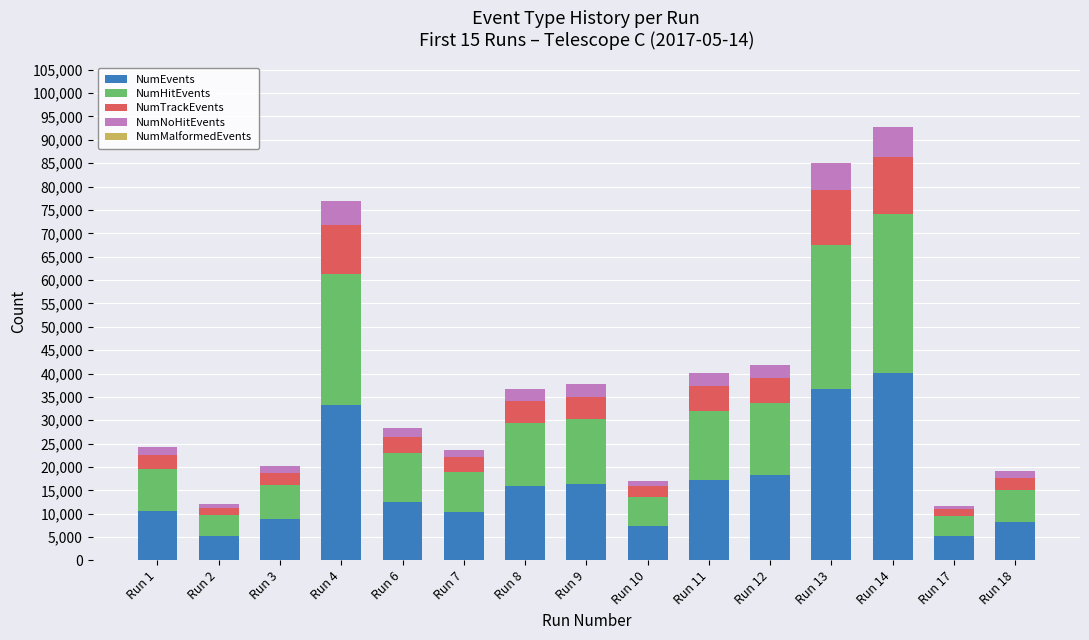

What is the maximum value for NumEvents?

40196